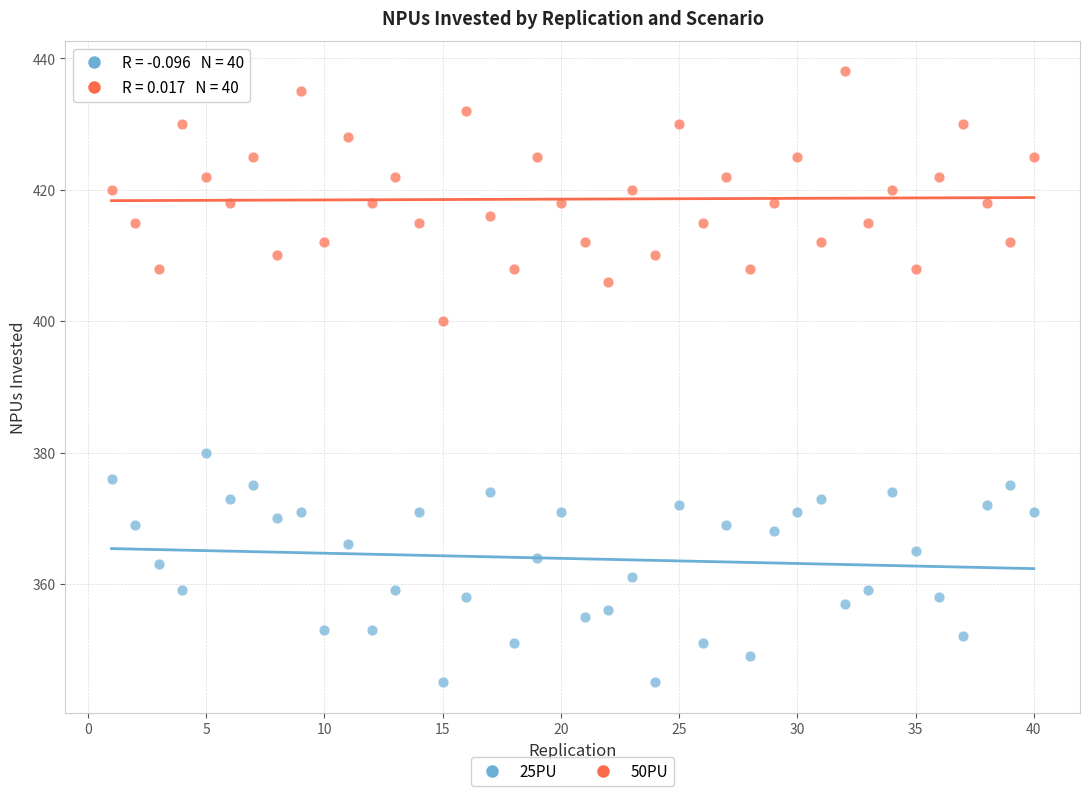

Across all series, what Y value is closest to 391?

400